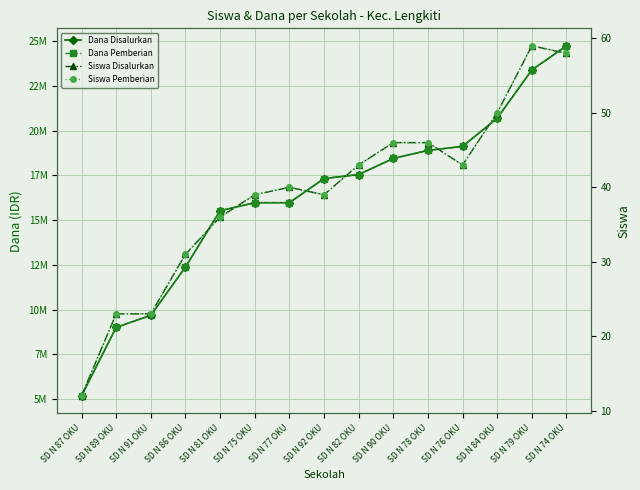

What is the total value across all series at SD N 92 OKU?

34650078